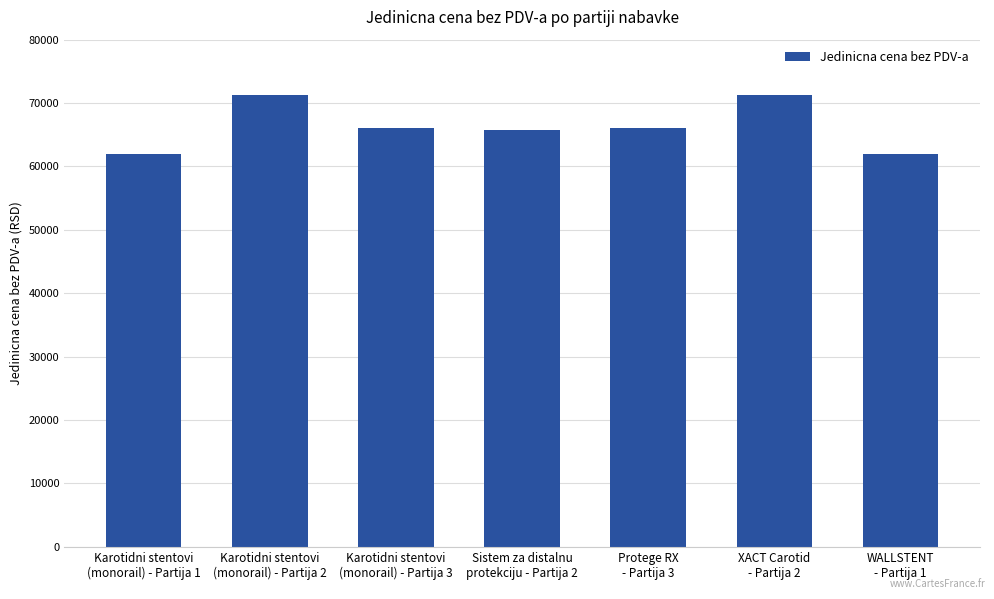

What is the maximum value shown in the chart?

71200